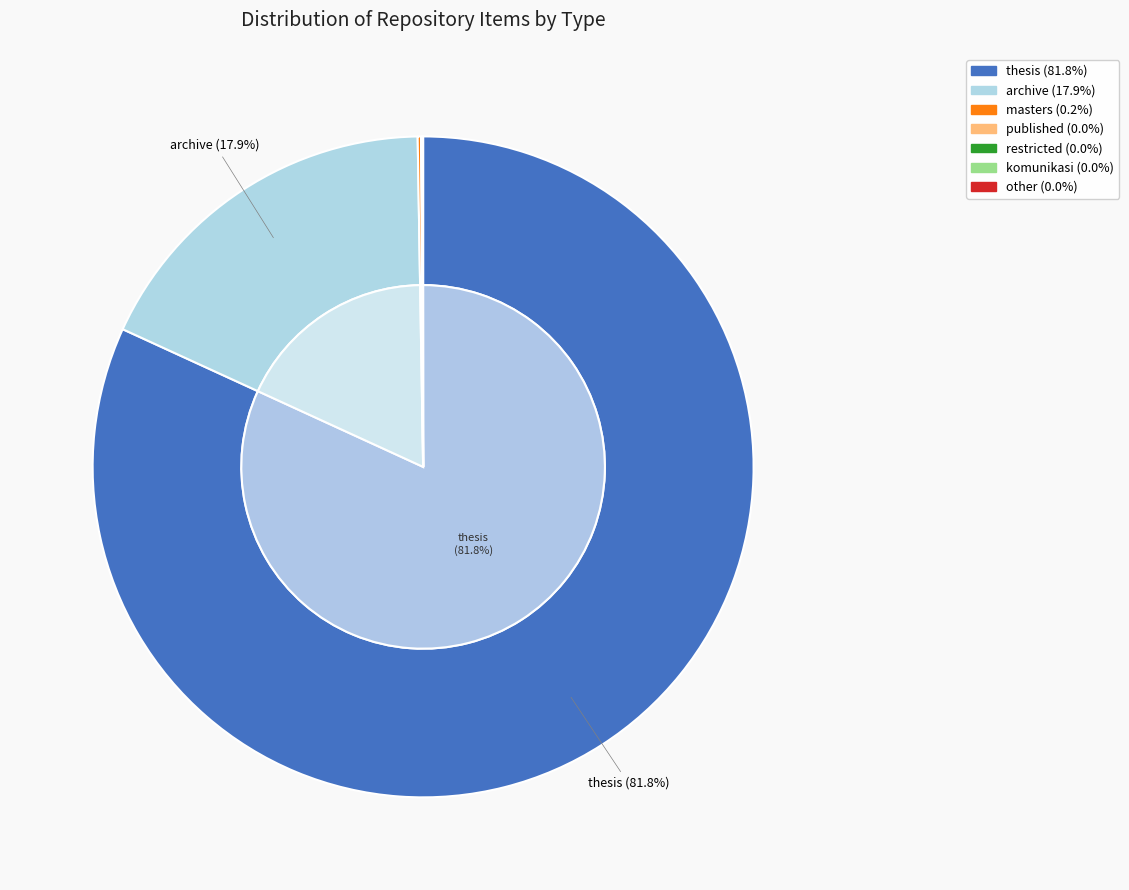

True or false: thesis accounts for 94% of the total.

False